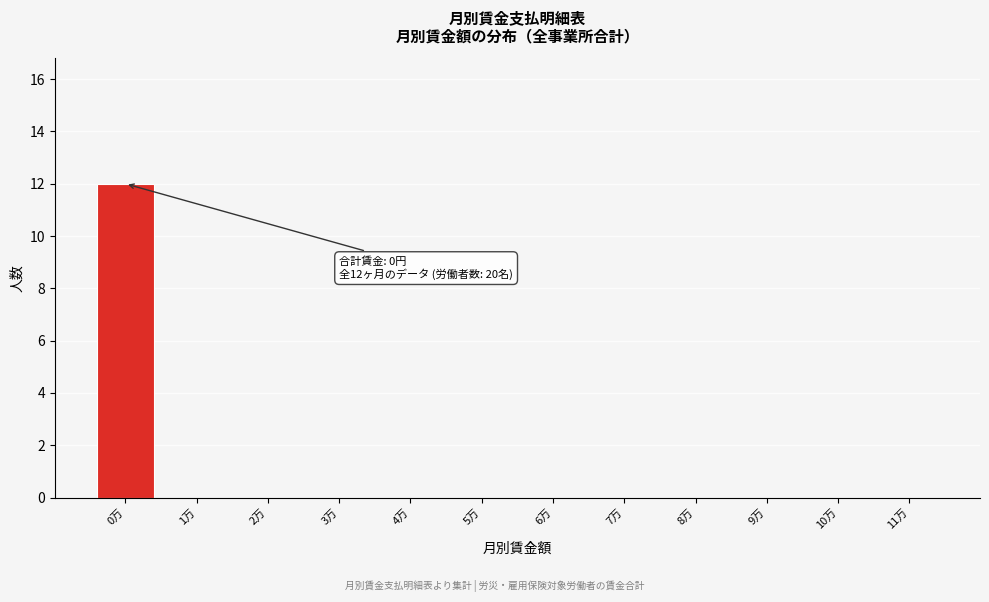

Reading left to right, transcribe all the data shown in this chart.

0万=12	1万=0	2万=0	3万=0	4万=0	5万=0	6万=0	7万=0	8万=0	9万=0	10万=0	11万=0